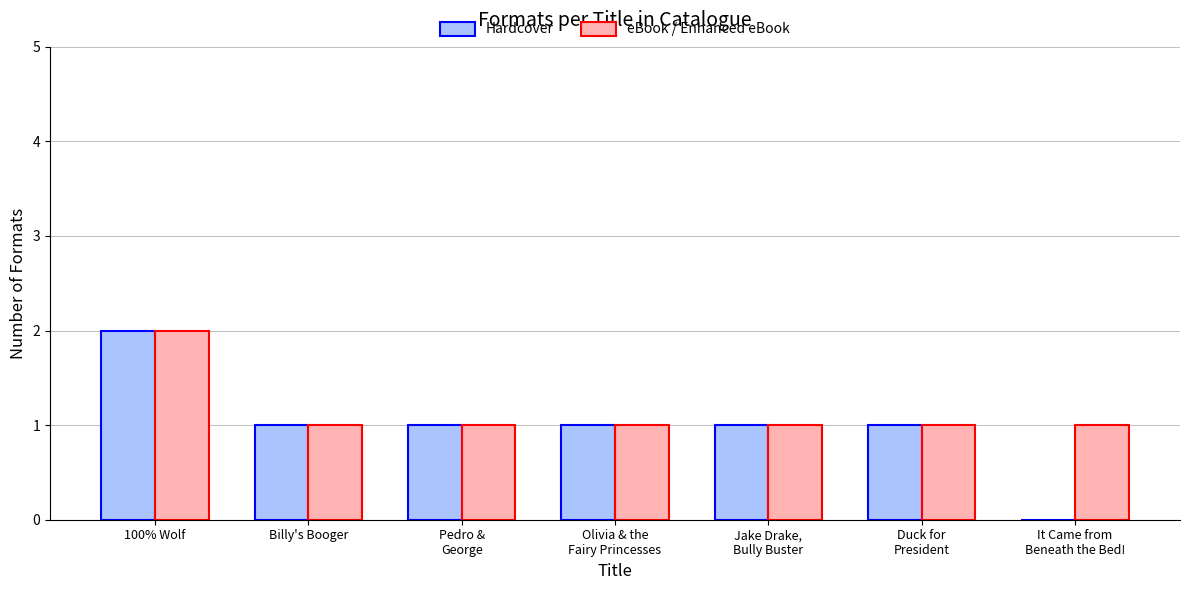

At which category is the sum across all series the highest?

100% Wolf